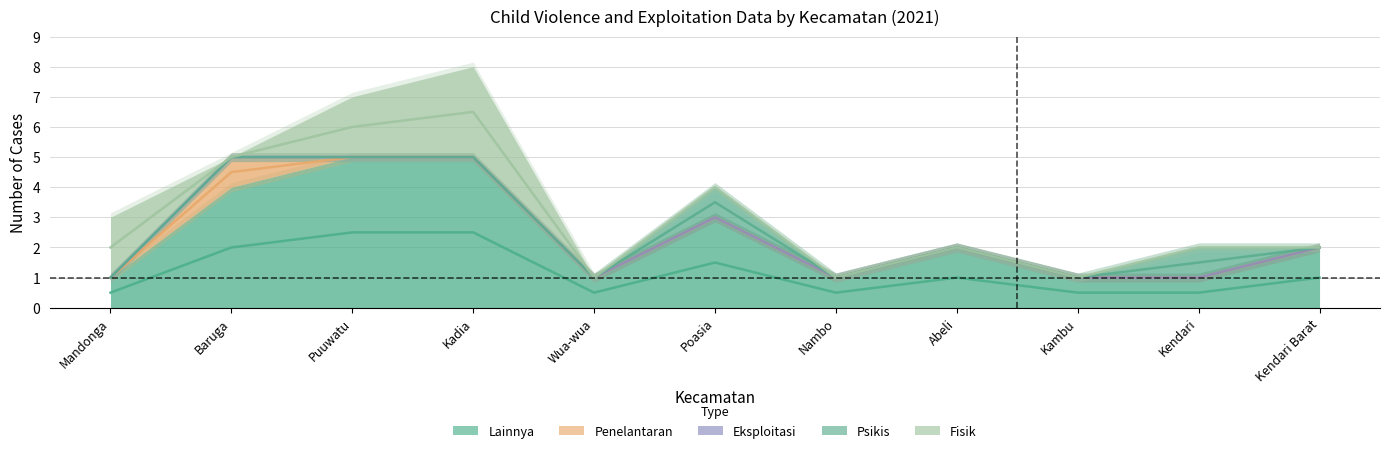

What is the highest value of the Fisik series?

3